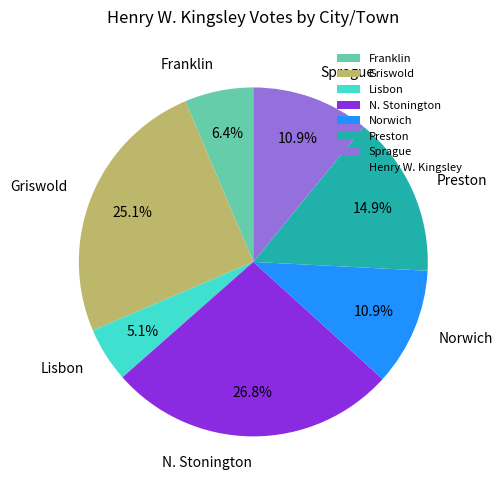

To the nearest percent, what is the difference between the largest and smallest slice percentages?

22%